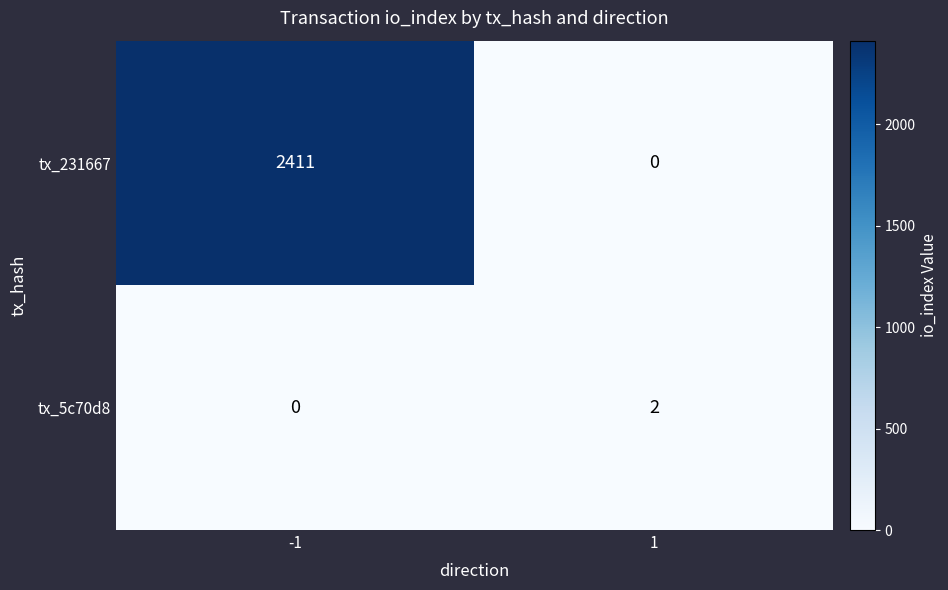

What is the difference between the highest and lowest values at -1?

2411